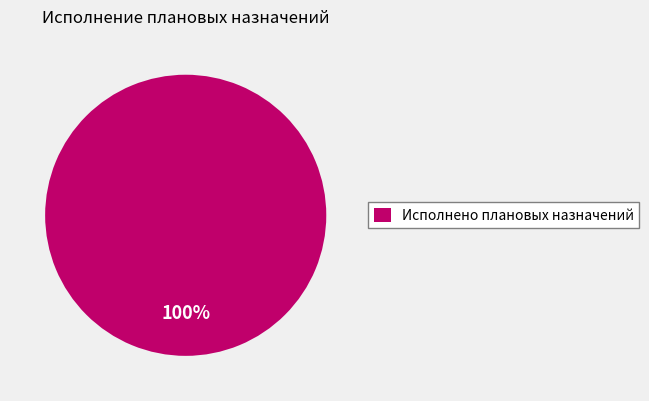

What is the majority slice?

Исполнено плановых назначений